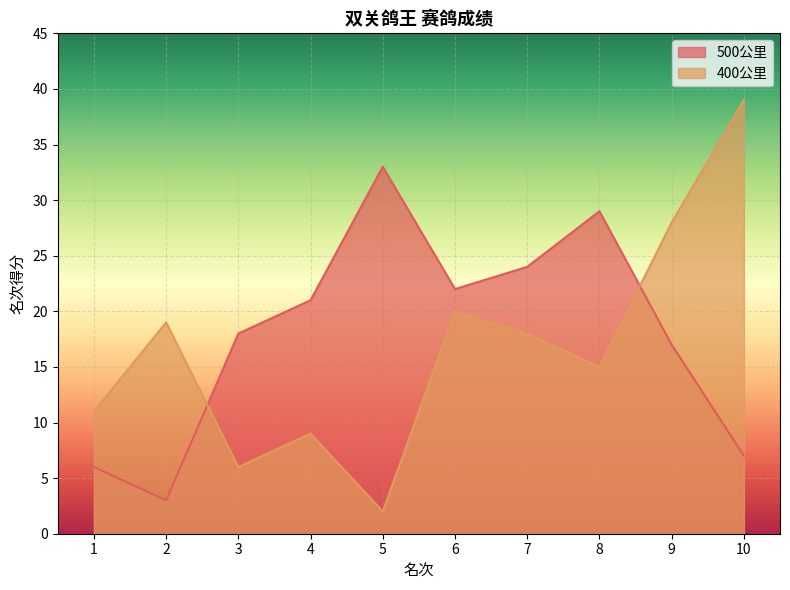

Is the value of 400公里 at 9 greater than the value of 500公里 at 4?

Yes